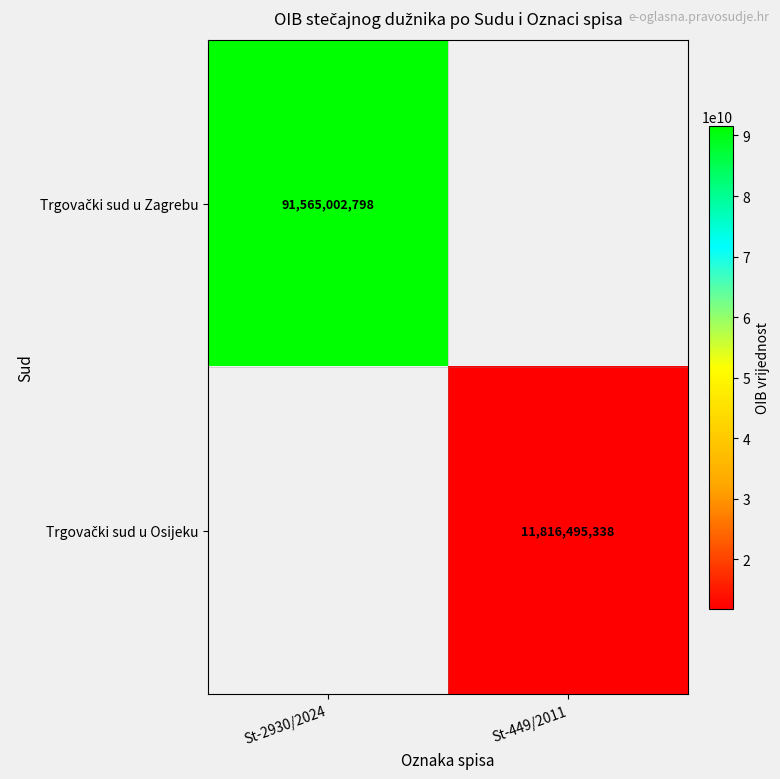

List the labels in order of Trgovački sud u Zagrebu value, smallest first.

St-2930/2024, St-449/2011